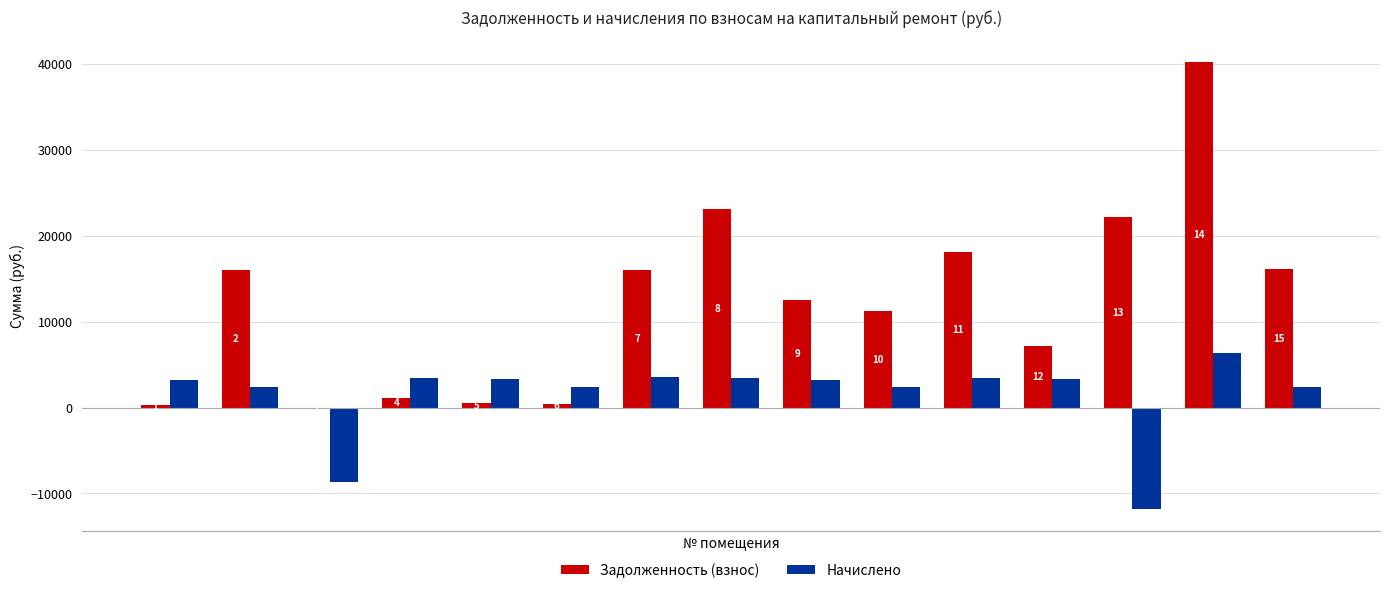

List the series in order of their peak value, lowest first.

Начислено, Задолженность (взнос)